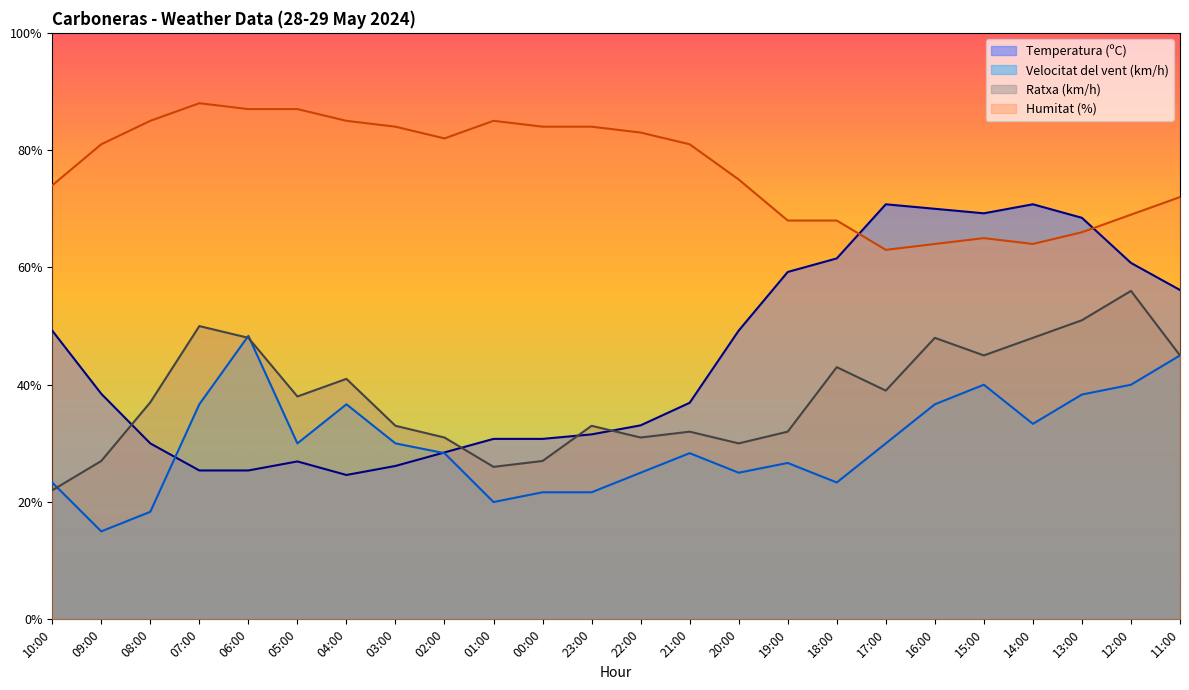

Which label corresponds to the largest value in the chart?

07:00